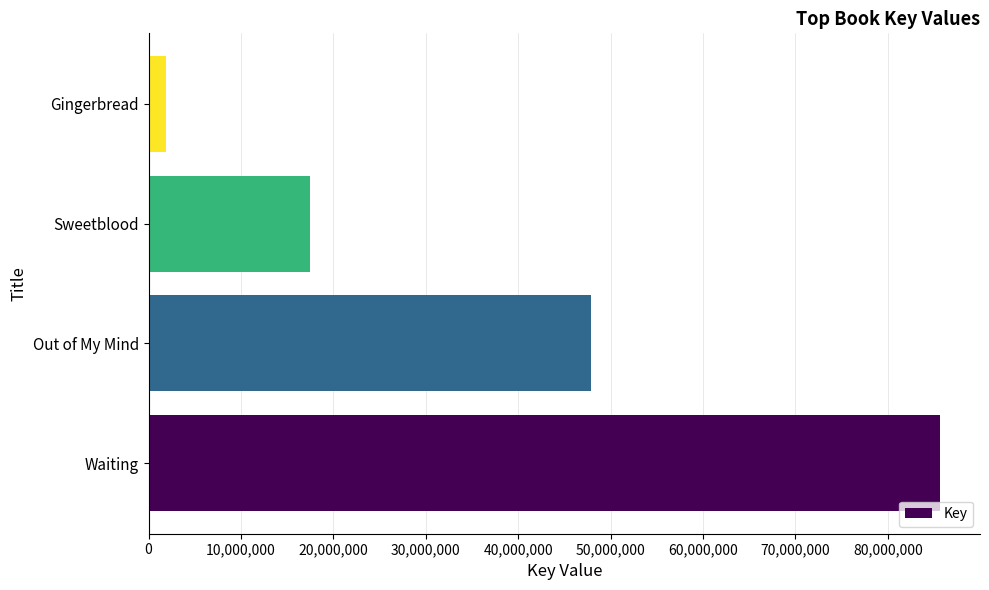

What is the sum of all values?

152920926